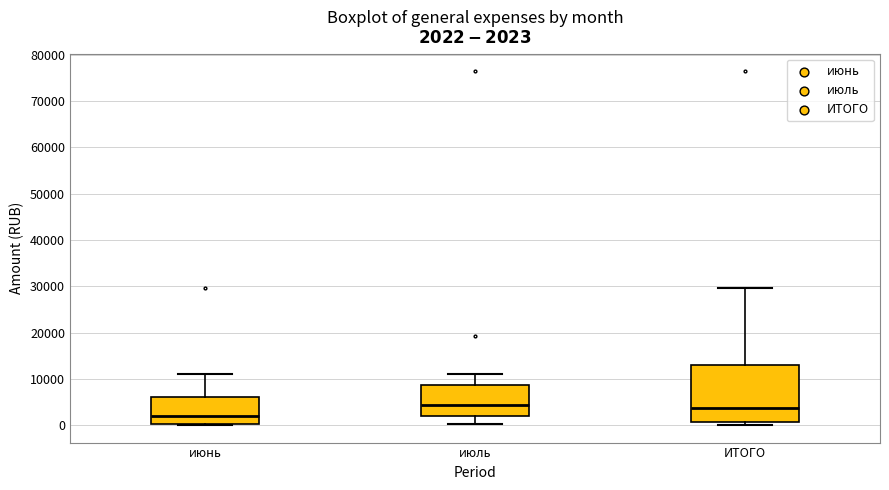

Comparing the boxes themselves (not the whiskers), which one is the tallest?

ИТОГО